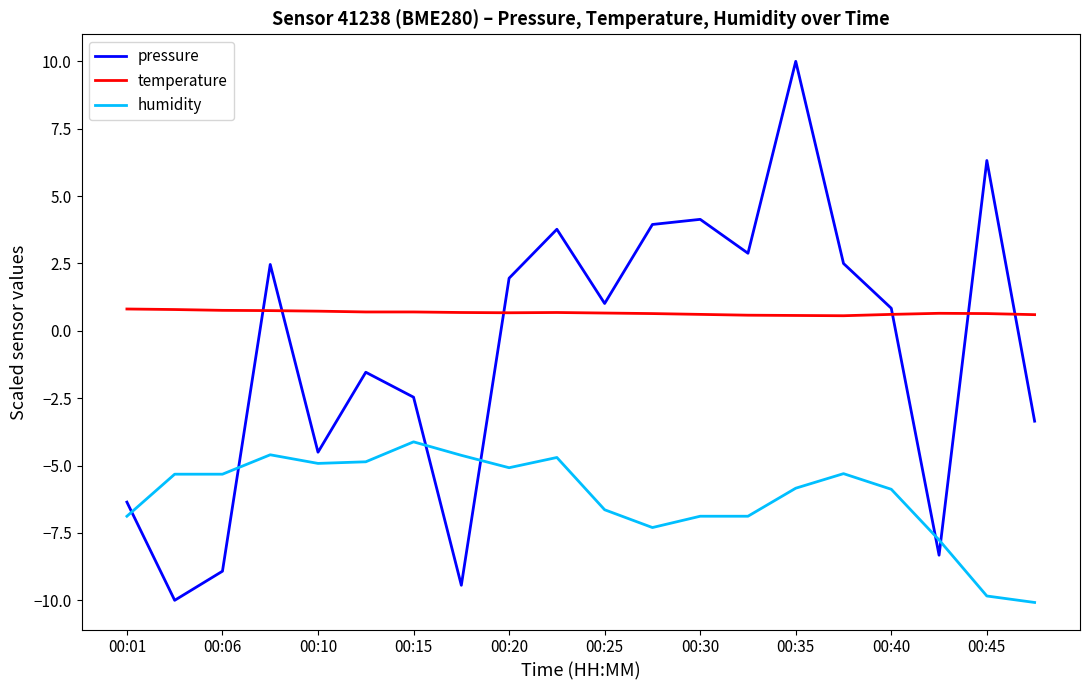

Which series has the widest spread of values?

pressure